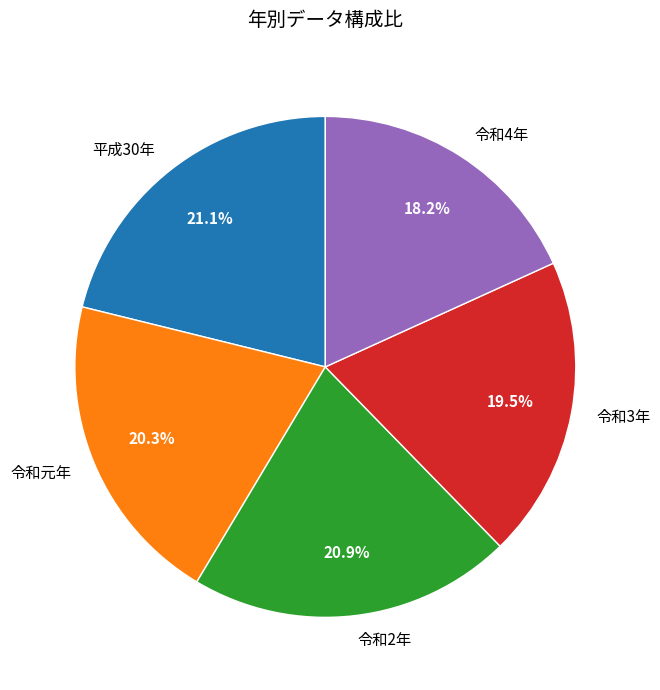

To the nearest percent, what is the average slice percentage?

20%